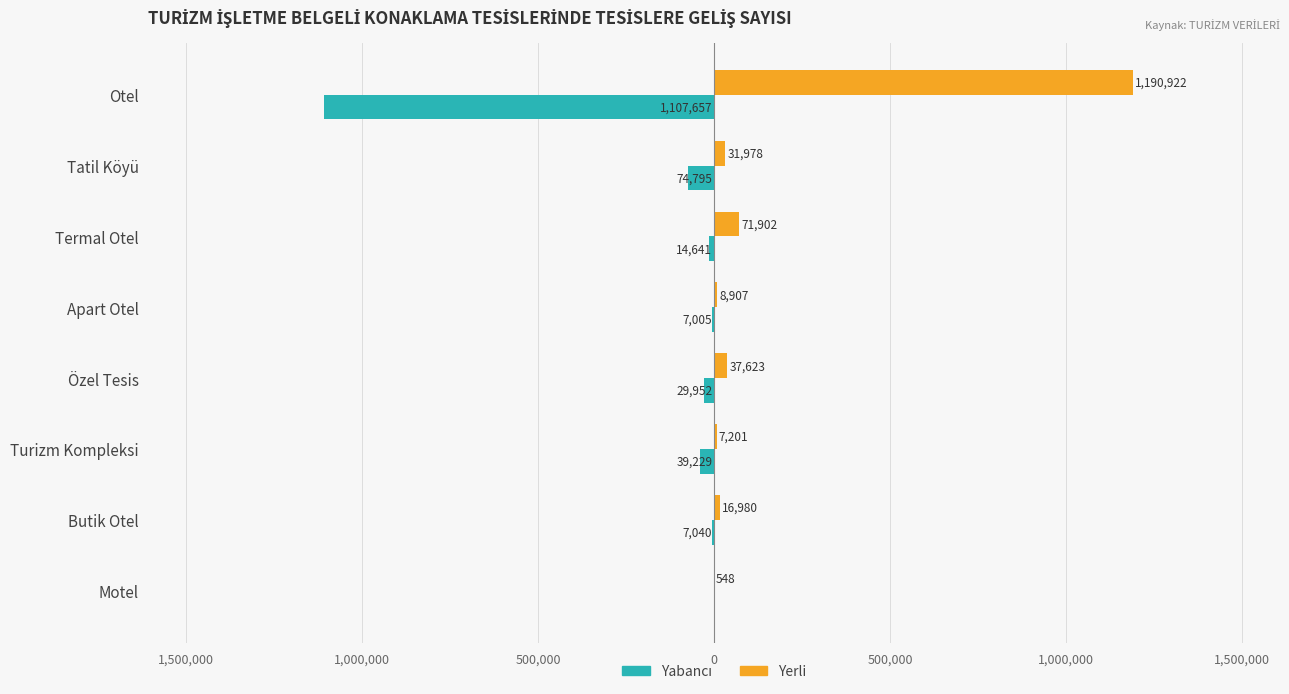

Reading left to right, extract all data points from this chart.

Yabancı: -1107657	-74795	-14641	-7005	-29952	-39229	-7040	0
Yerli: 1190922	31978	71902	8907	37623	7201	16980	548